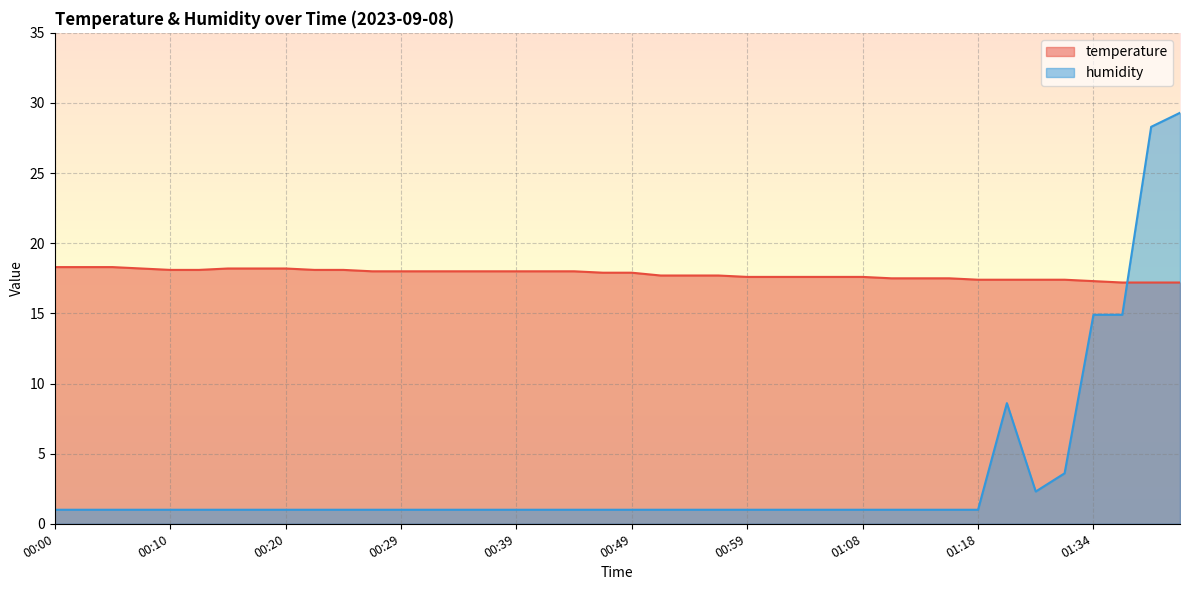

What is the greatest value displayed?

29.3